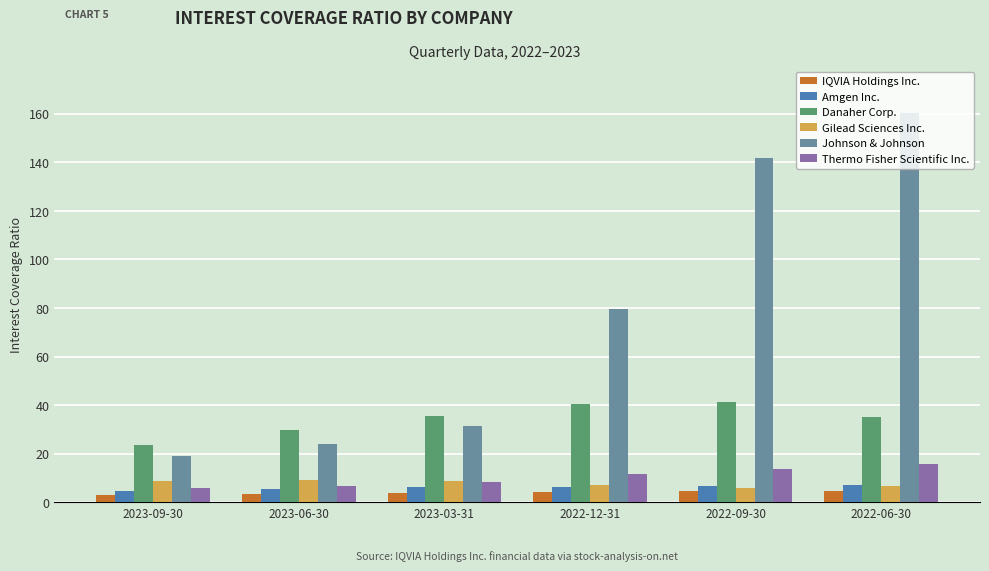

What is the total value across all series at 2022-12-31?

149.3